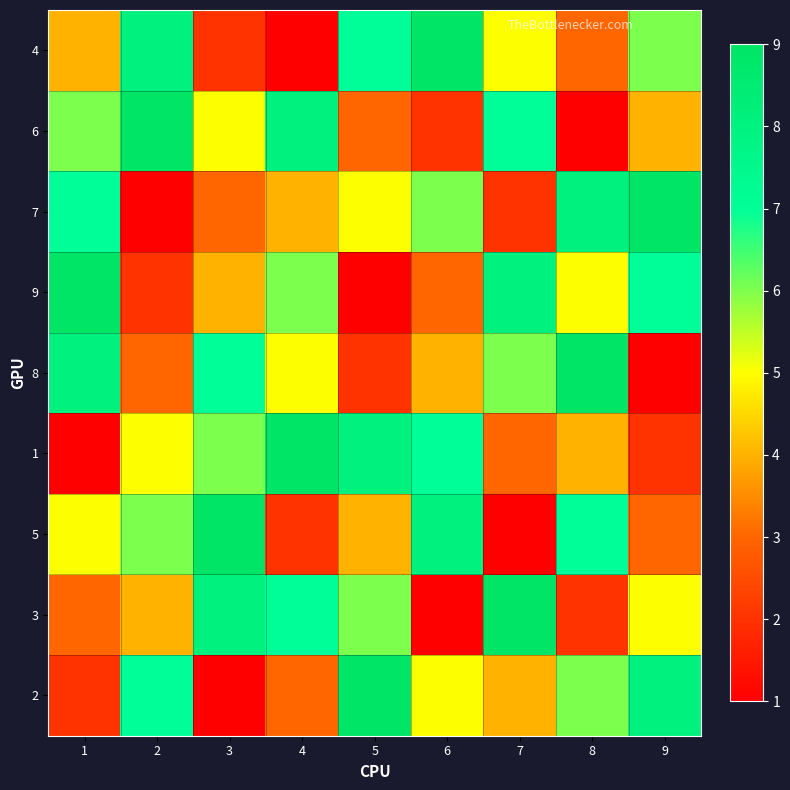

Reading left to right, transcribe all the data shown in this chart.

4: 1=4	2=8	3=2	4=1	5=7	6=9	7=5	8=3	9=6
6: 1=6	2=9	3=5	4=8	5=3	6=2	7=7	8=1	9=4
7: 1=7	2=1	3=3	4=4	5=5	6=6	7=2	8=8	9=9
9: 1=9	2=2	3=4	4=6	5=1	6=3	7=8	8=5	9=7
8: 1=8	2=3	3=7	4=5	5=2	6=4	7=6	8=9	9=1
1: 1=1	2=5	3=6	4=9	5=8	6=7	7=3	8=4	9=2
5: 1=5	2=6	3=9	4=2	5=4	6=8	7=1	8=7	9=3
3: 1=3	2=4	3=8	4=7	5=6	6=1	7=9	8=2	9=5
2: 1=2	2=7	3=1	4=3	5=9	6=5	7=4	8=6	9=8